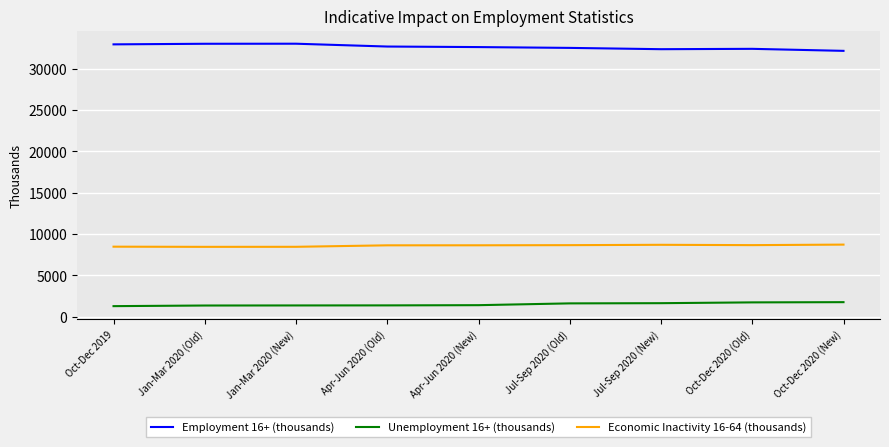

What is the sum of the Unemployment 16+ (thousands) values at Oct-Dec 2020 (New) and Apr-Jun 2020 (Old)?

3152